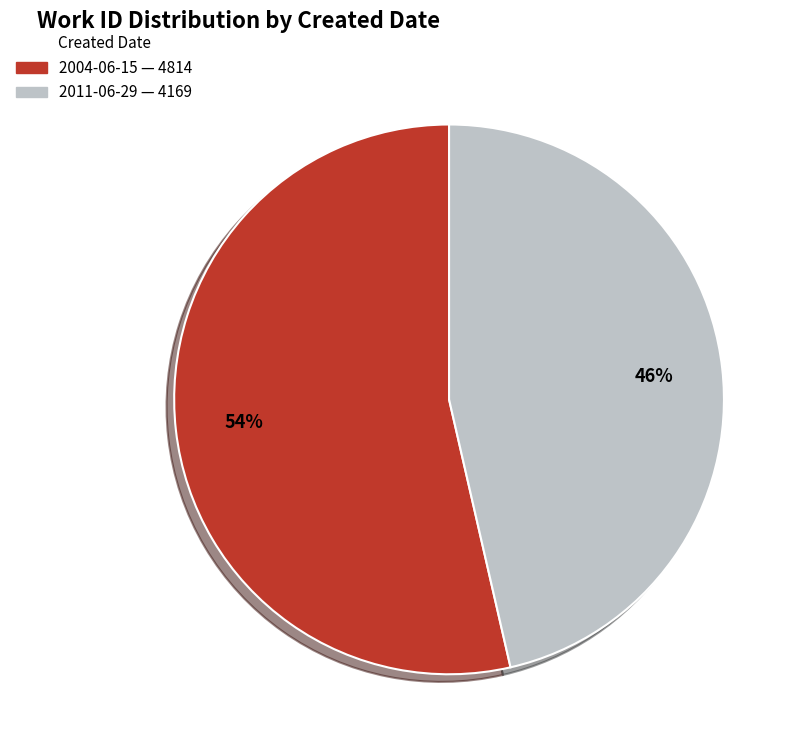

What is the smallest slice in the pie chart?

2011-06-29